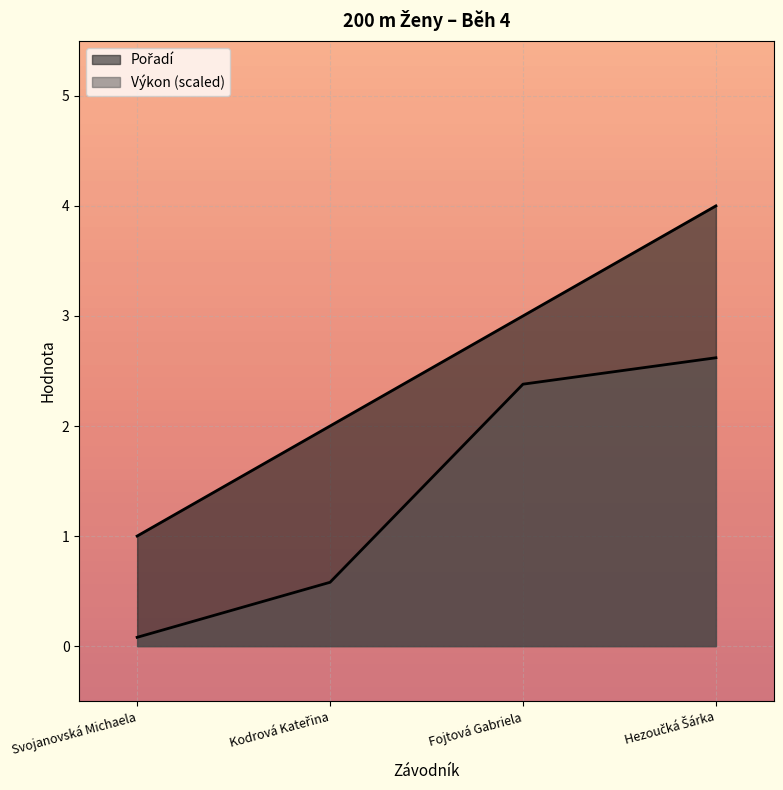

What position from the left is Svojanovská Michaela?

1